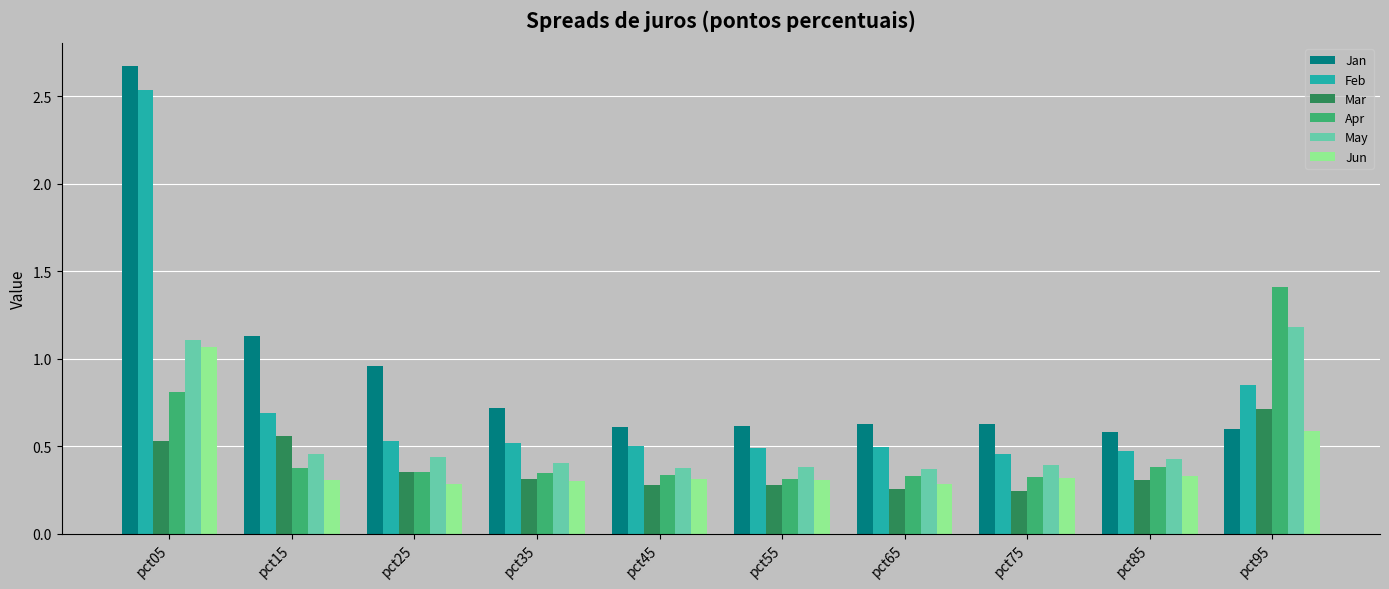

At which category is the sum across all series the highest?

pct05